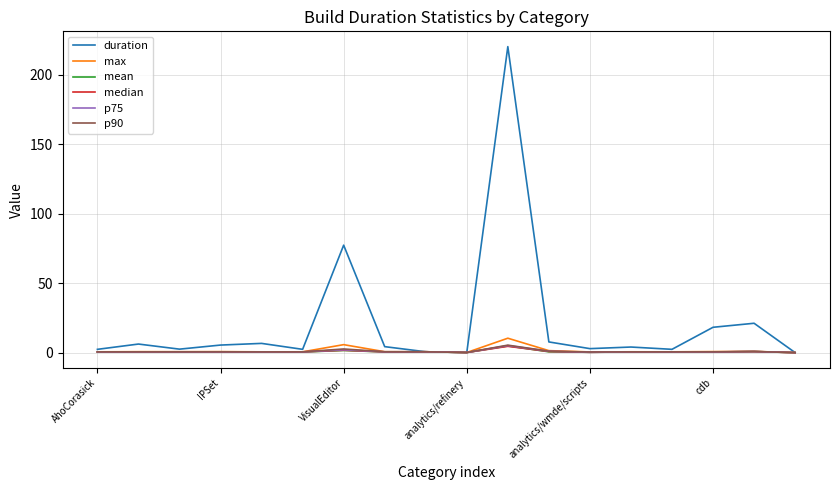

Which series has the largest total across all categories?

duration